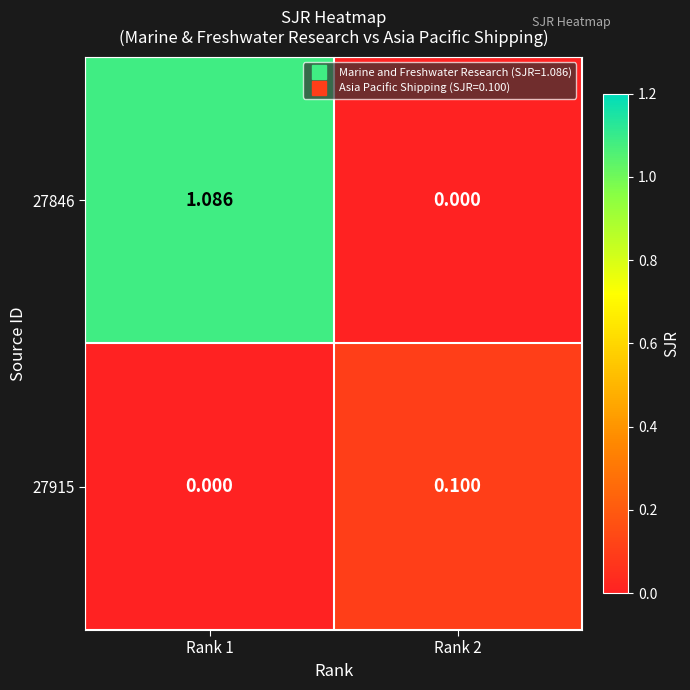

Is the value of 27846 at Rank 1 greater than the value of 27915 at Rank 1?

Yes